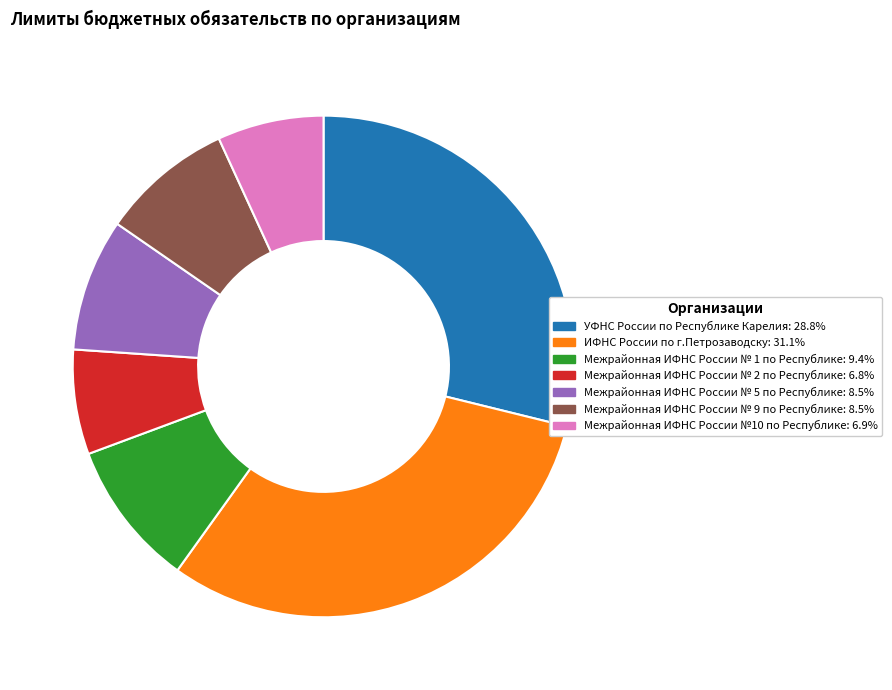

Is there a majority slice in this chart?

No